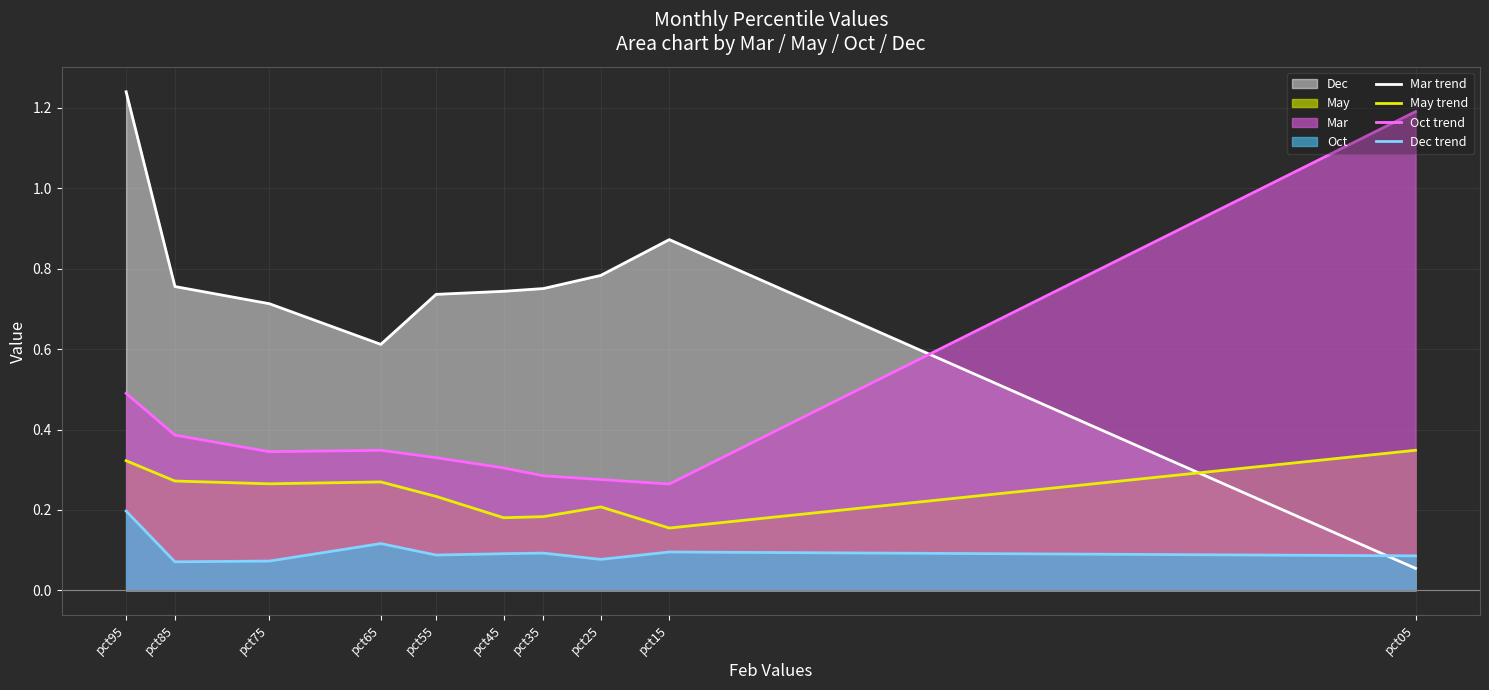

At which category does Dec line reach its first local valley?

pct65